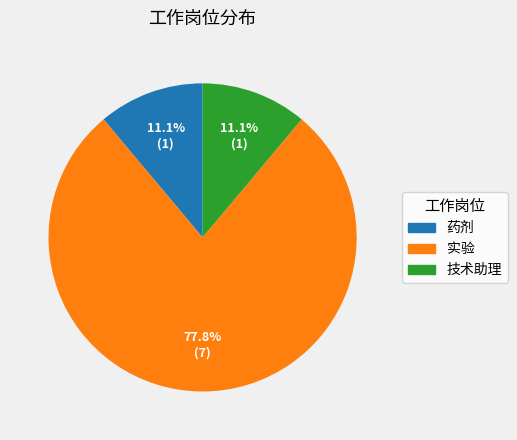

How many segments does this pie chart have?

3